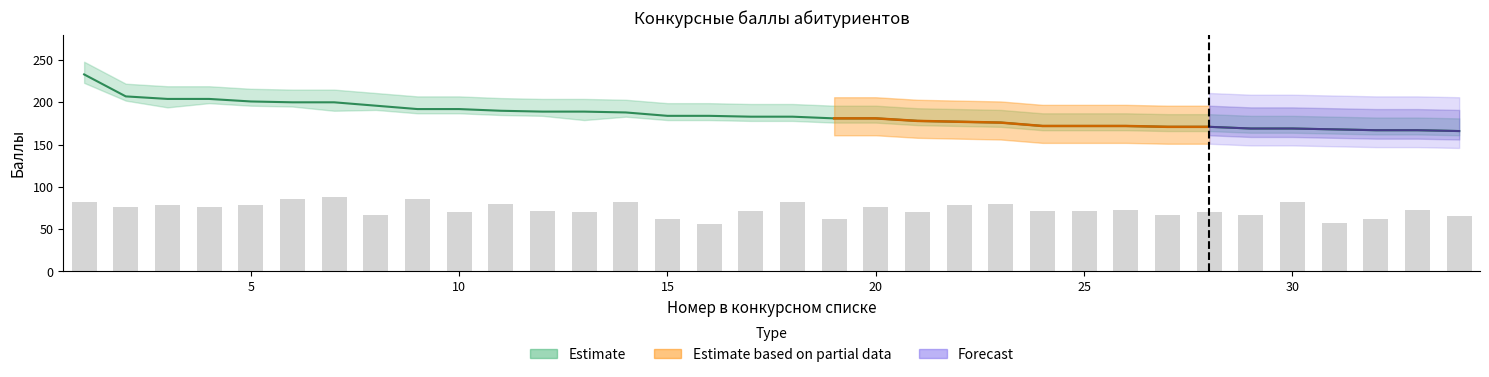

Read the Сумма баллов (ЕГЭ/ВИ) value at 11, to the nearest 10.

190